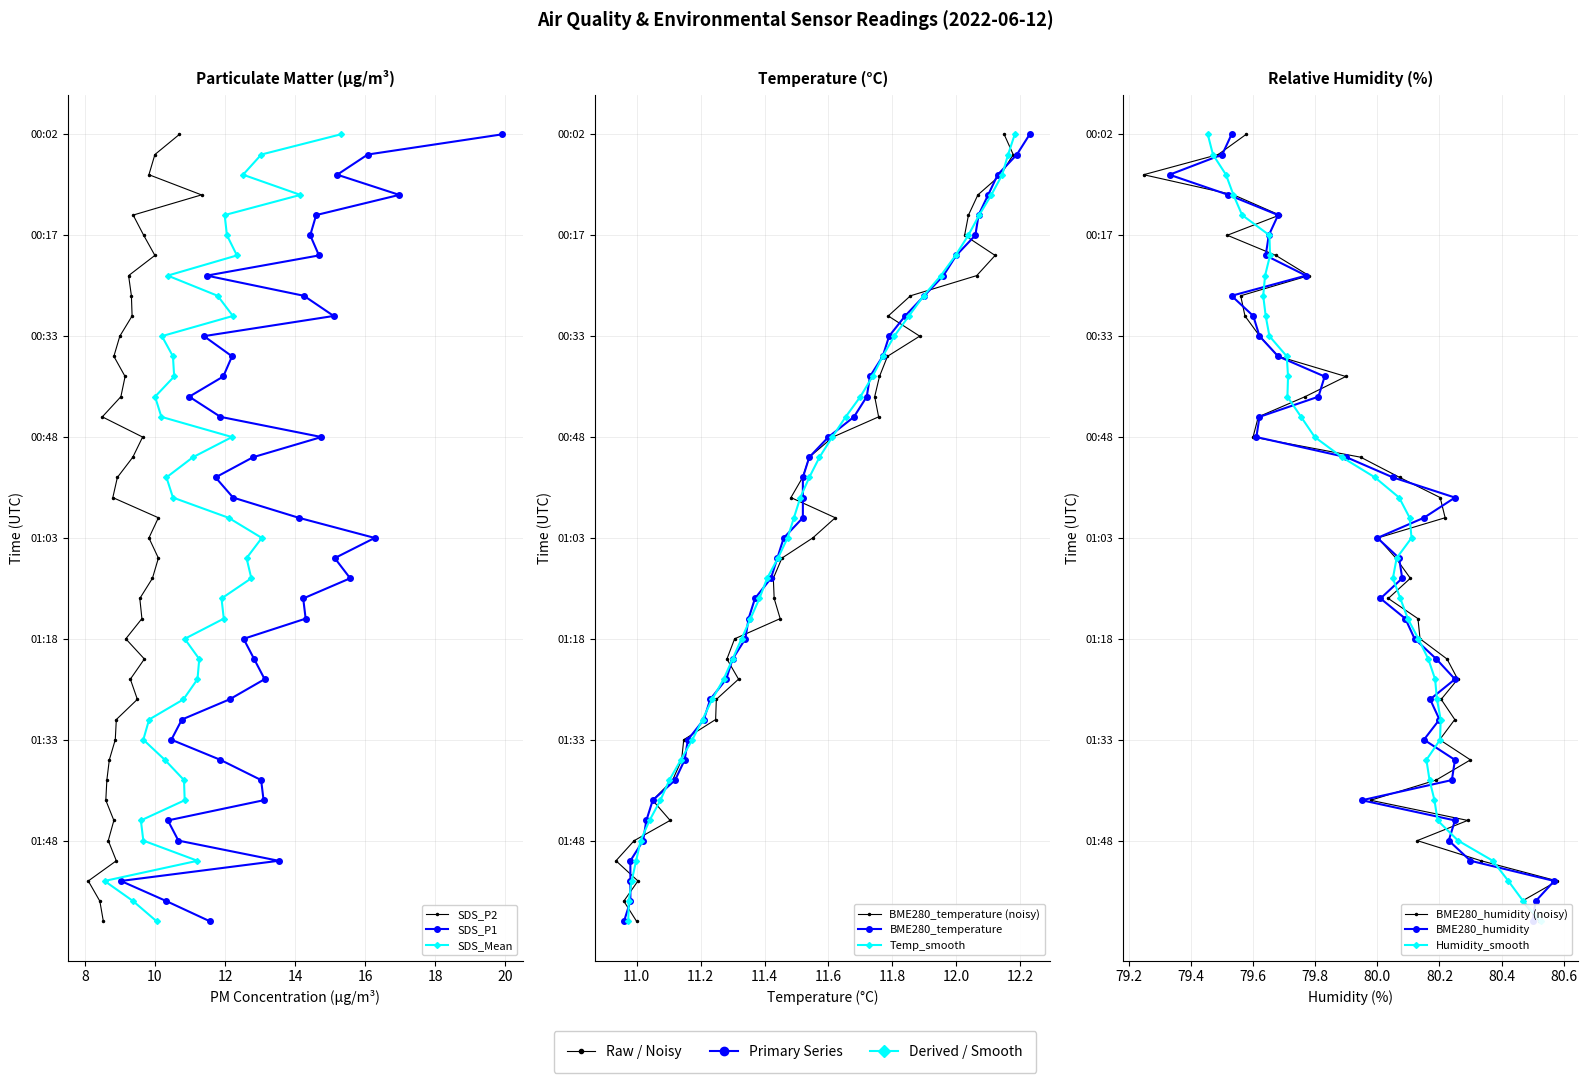

At which label does SDS_P1 first exceed 13?

00:02